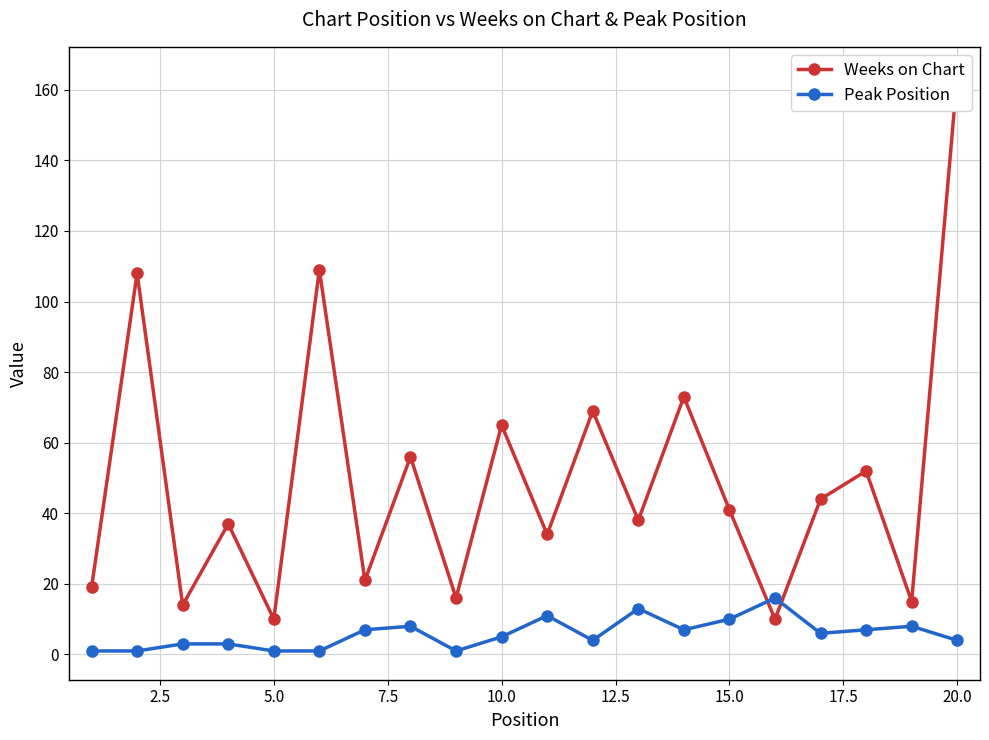

True or false: Peak Position has more than 2 points higher than both neighbors.

True